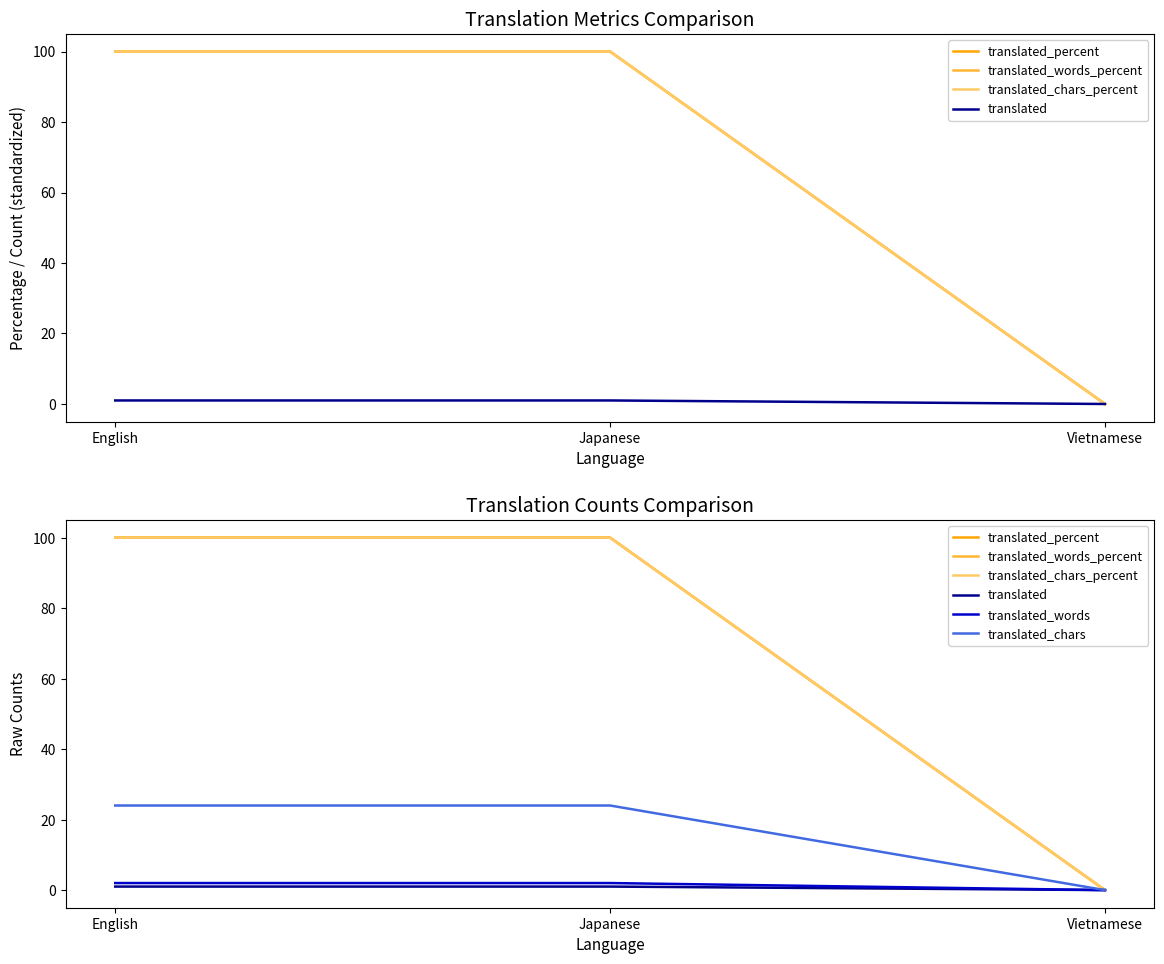

How many distinct data groups are displayed?

6